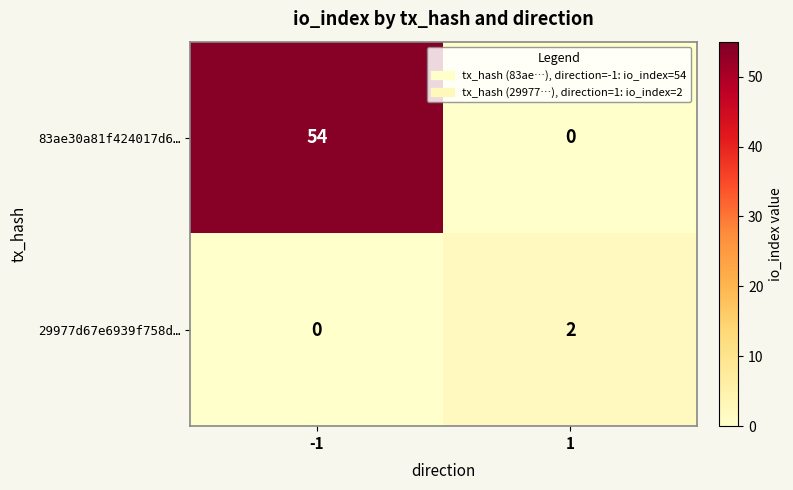

List the series in order of their peak value, lowest first.

29977d67e6939f758d…, 83ae30a81f424017d6…